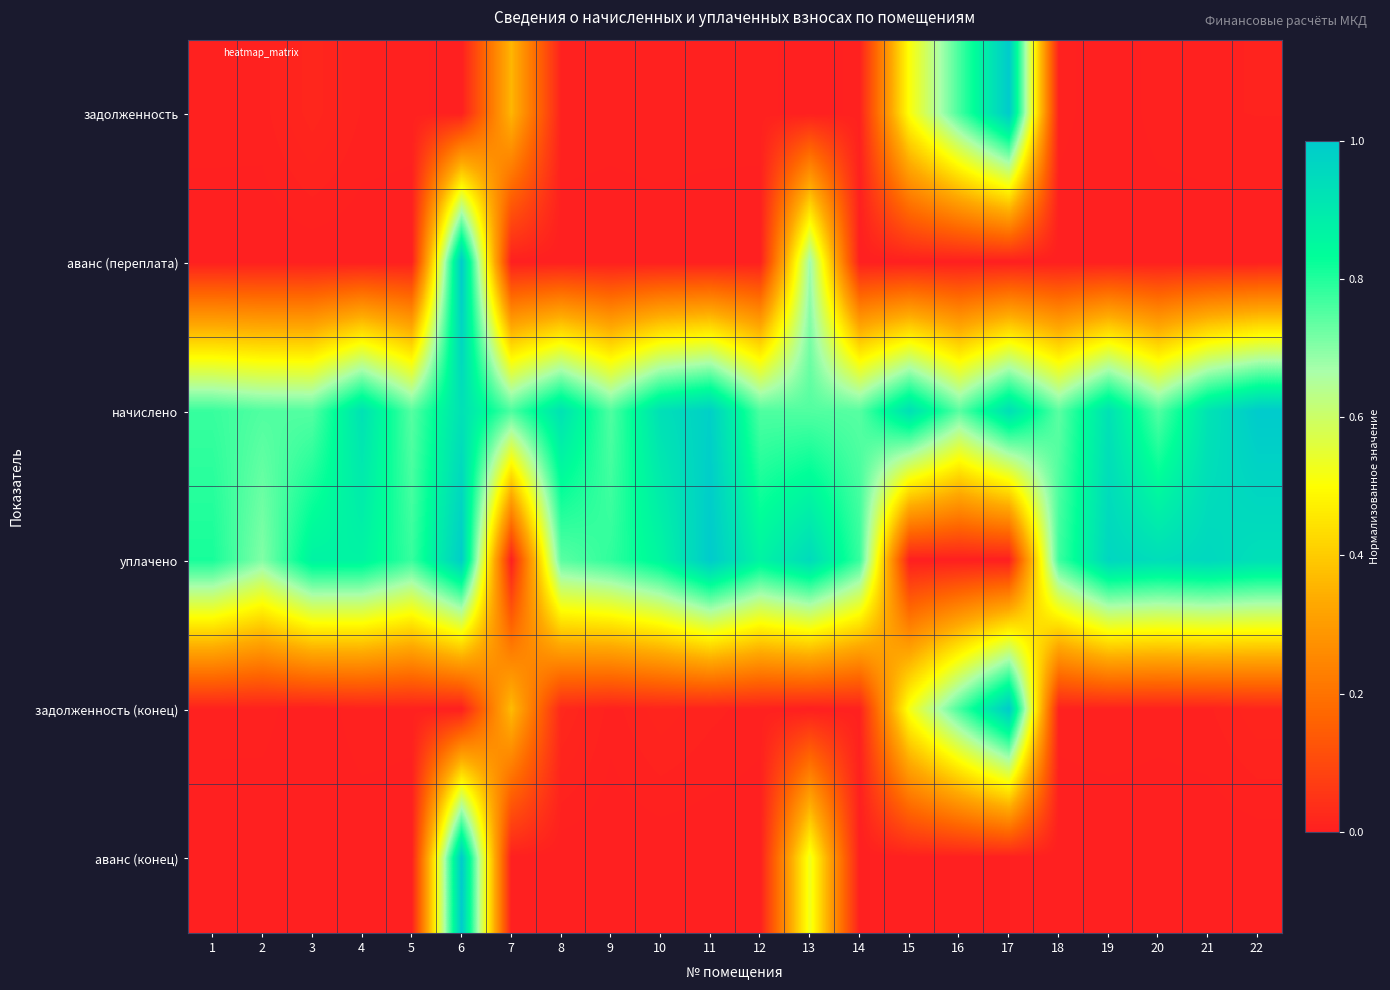

At which category is the sum across all series the highest?

6